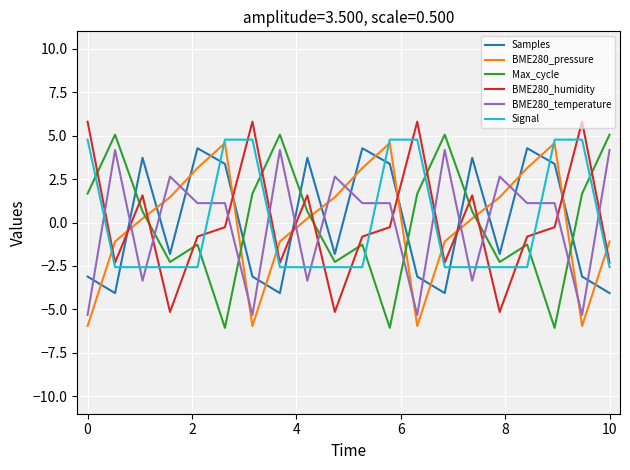

True or false: BME280_pressure and BME280_humidity intersect in this chart.

True